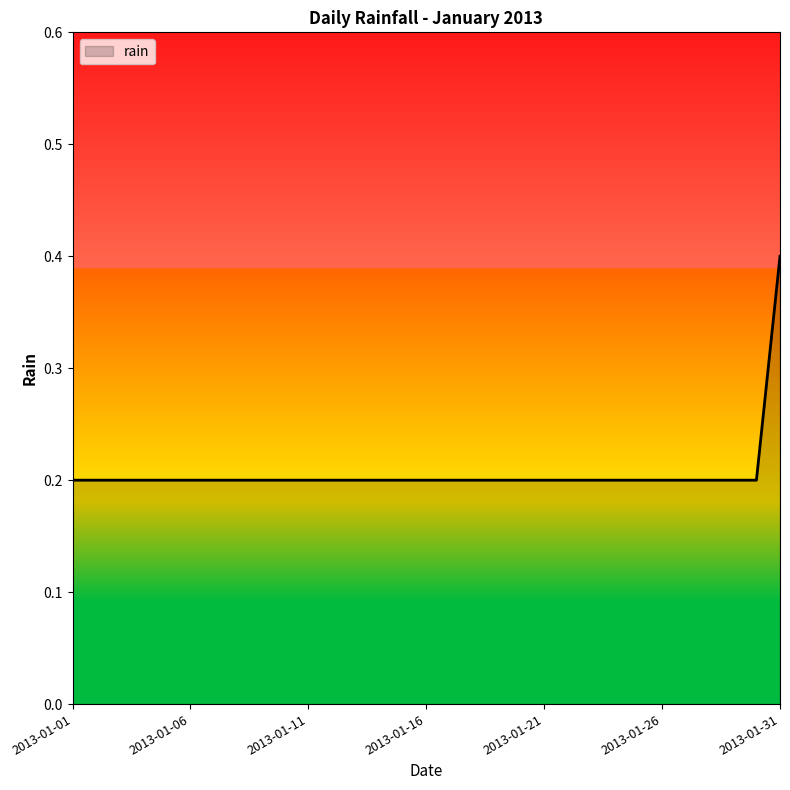

What is the greatest value displayed?

0.4